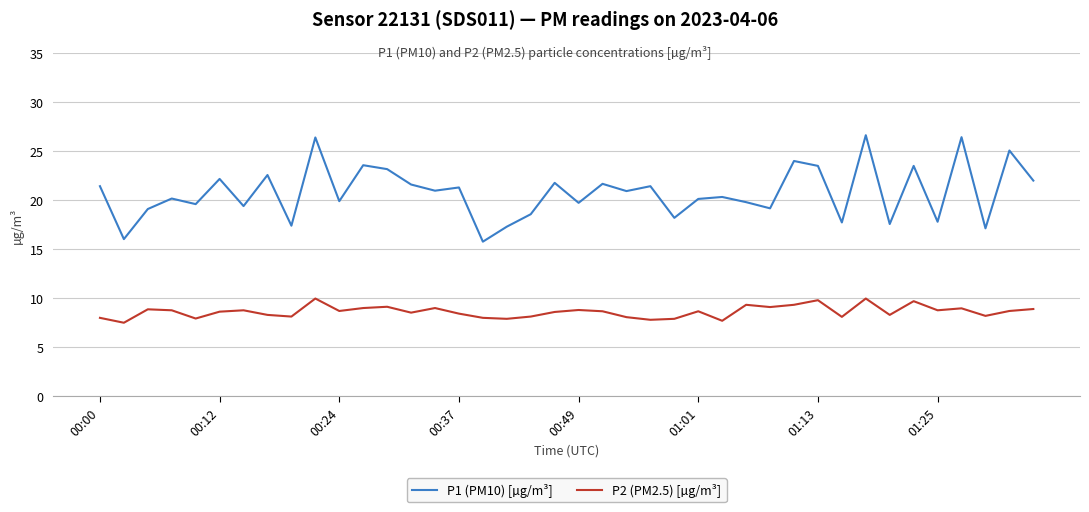

Which series has the widest spread of values?

P1 (PM10) [µg/m³]